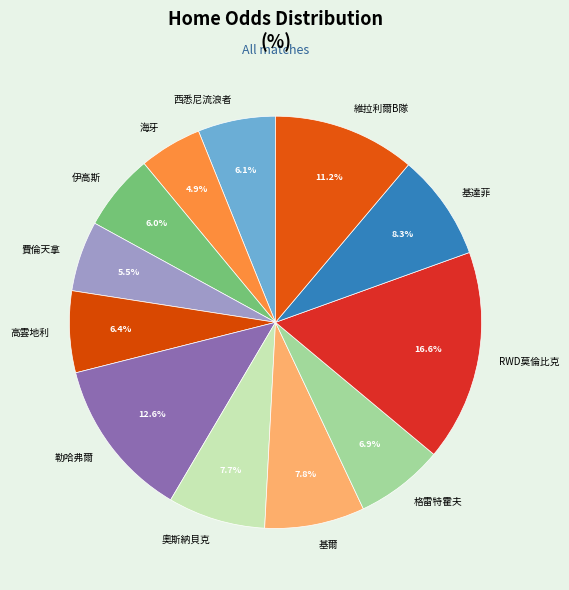

Which slice is the largest?

RWD莫倫比克